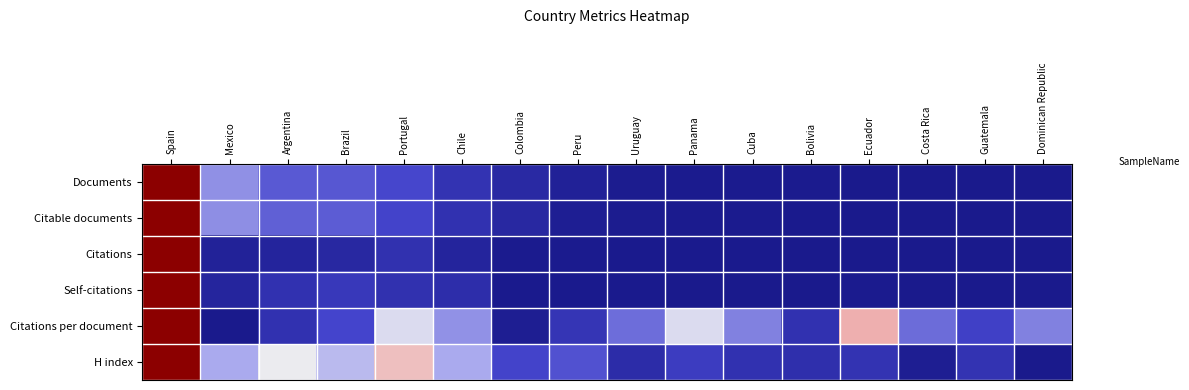

At which category is the sum across all series the highest?

Spain